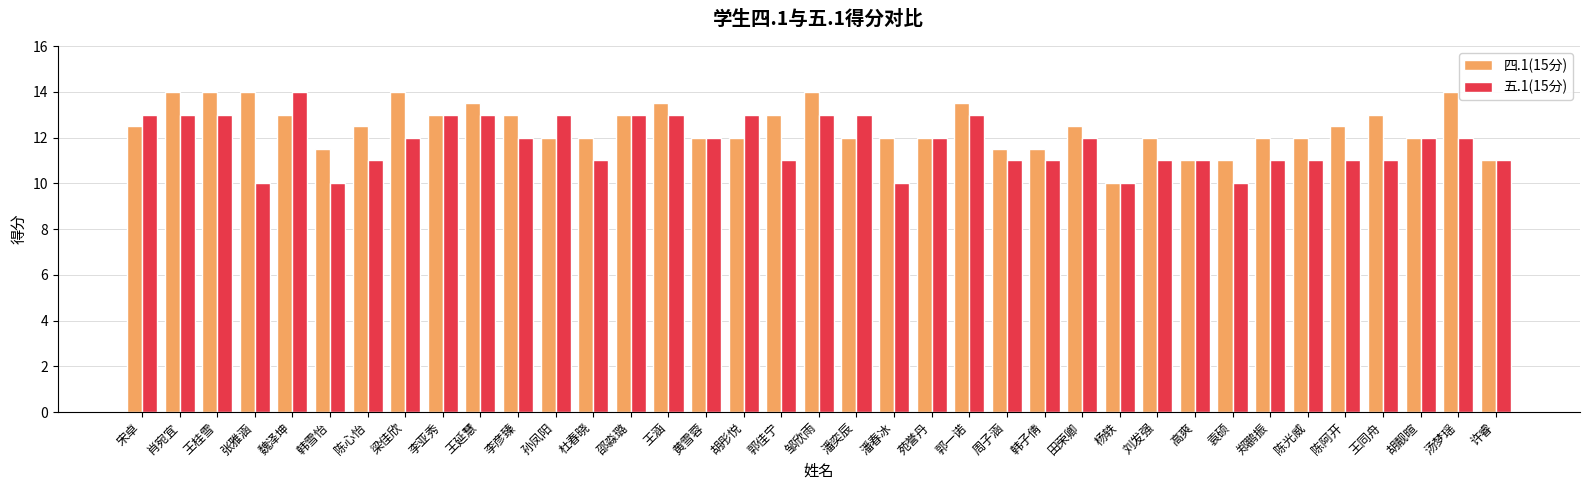

What is the spread (max minus min) of values at 王延慧?

0.5